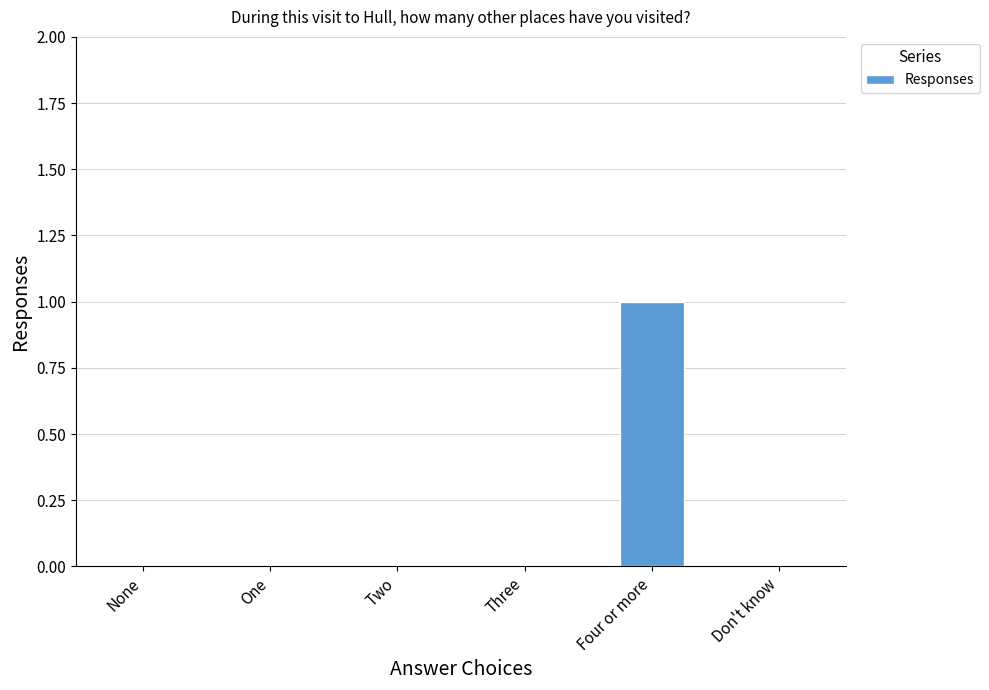

True or false: the data shows 0 at One.

True